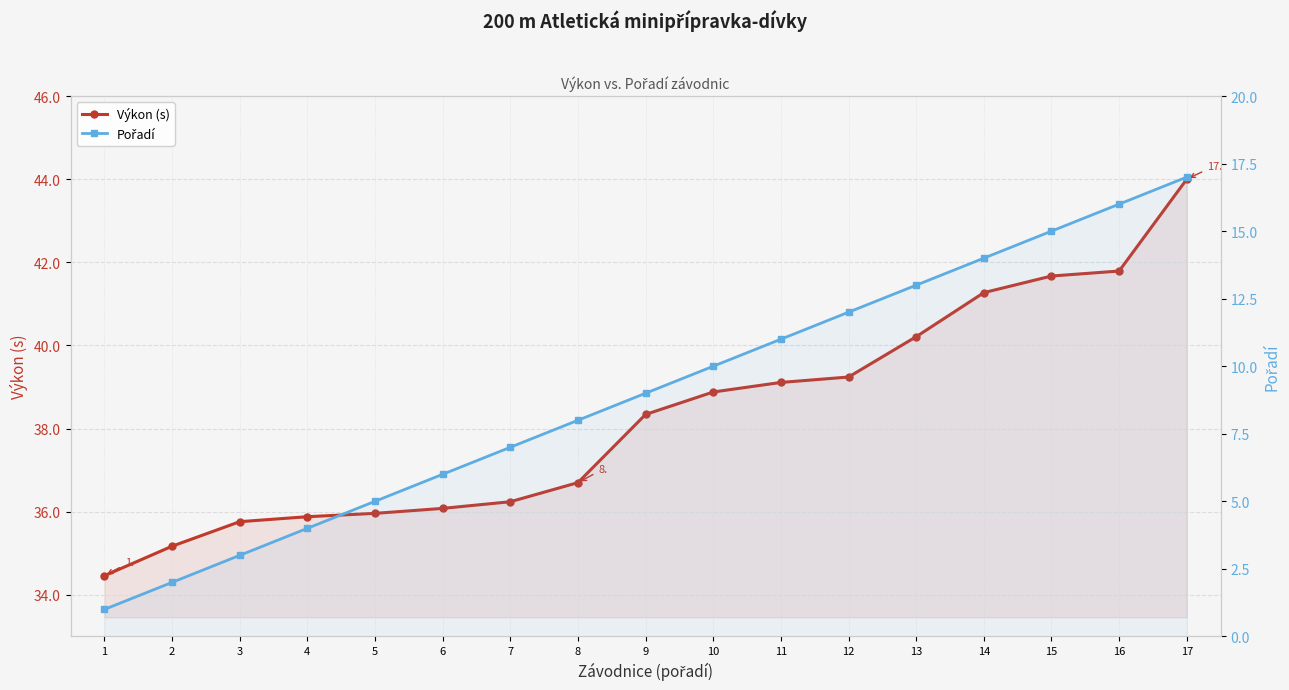

Where does the Výkon (s) series first go above 38?

9